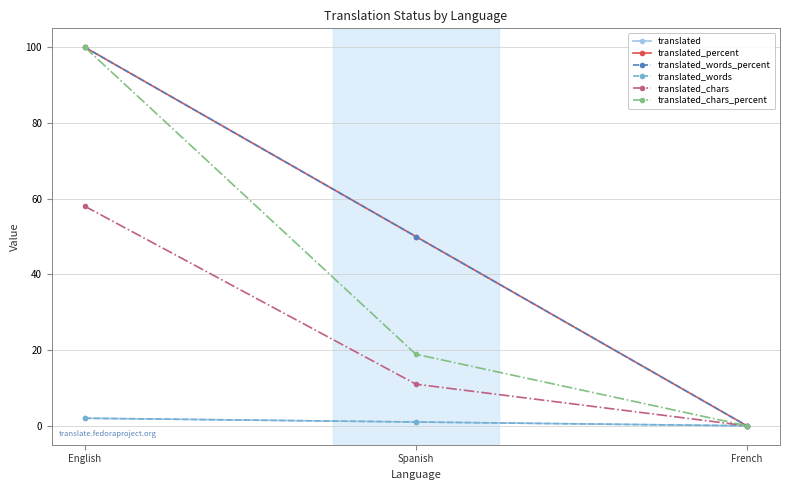

List the series in order of their peak value, lowest first.

translated, translated_words, translated_chars, translated_percent, translated_words_percent, translated_chars_percent